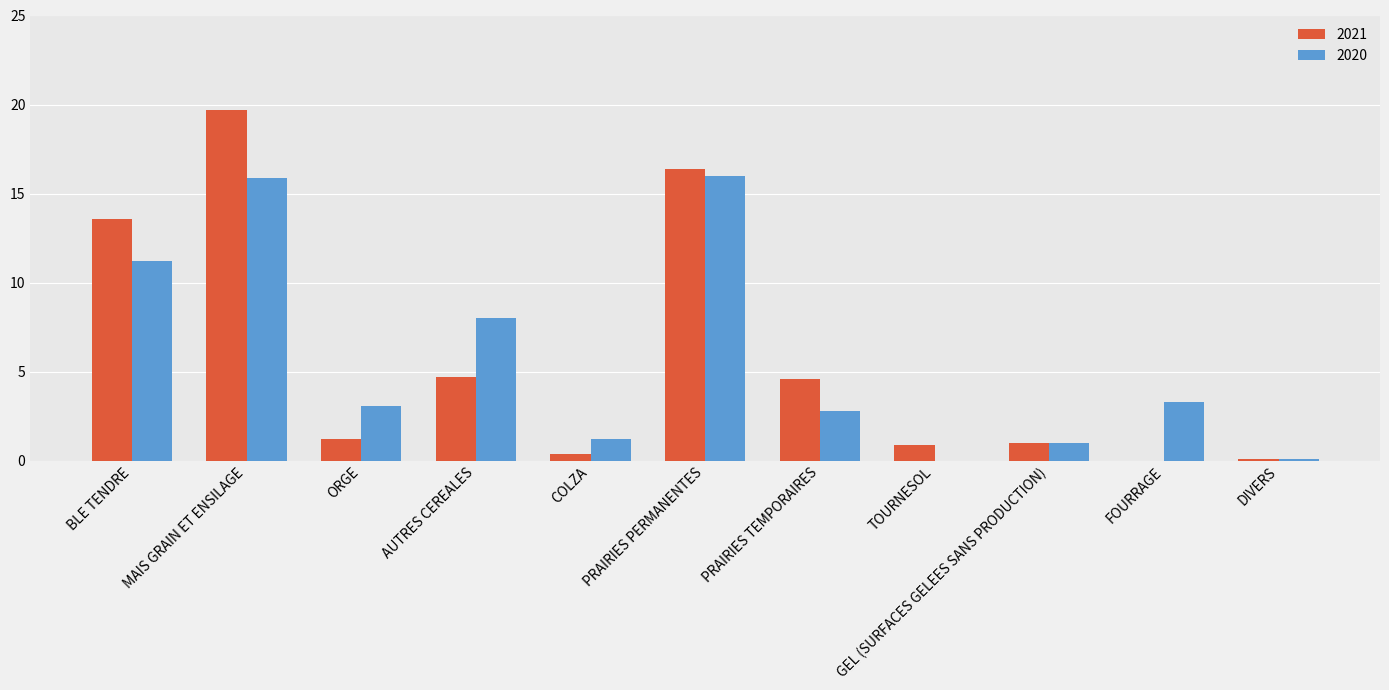

Which category has the highest value across all series?

MAIS GRAIN ET ENSILAGE